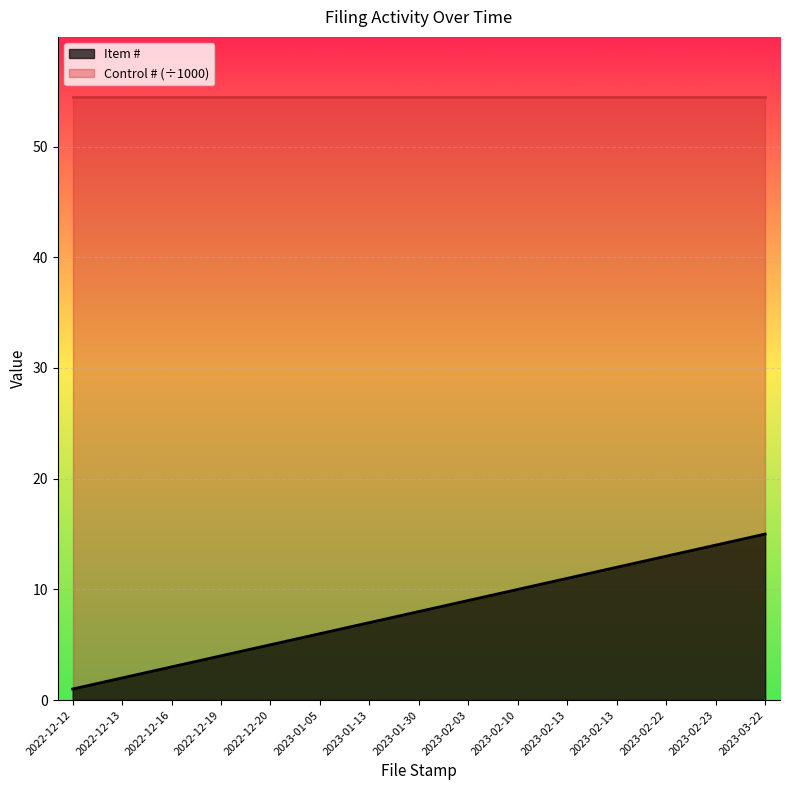

What value does the data have at 2022-12-16?

3